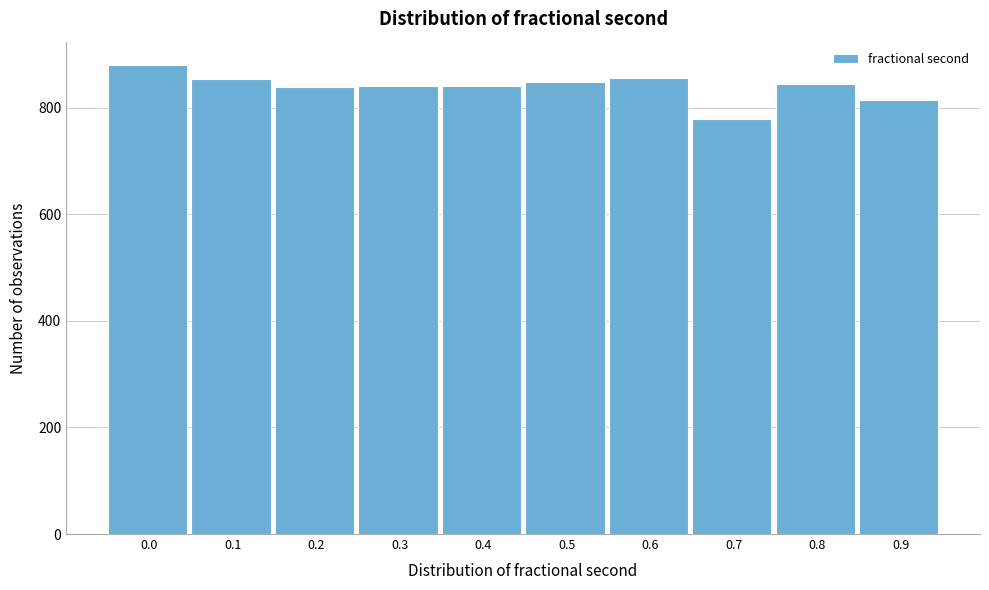

What is the value of the 6th bar from the left?

849